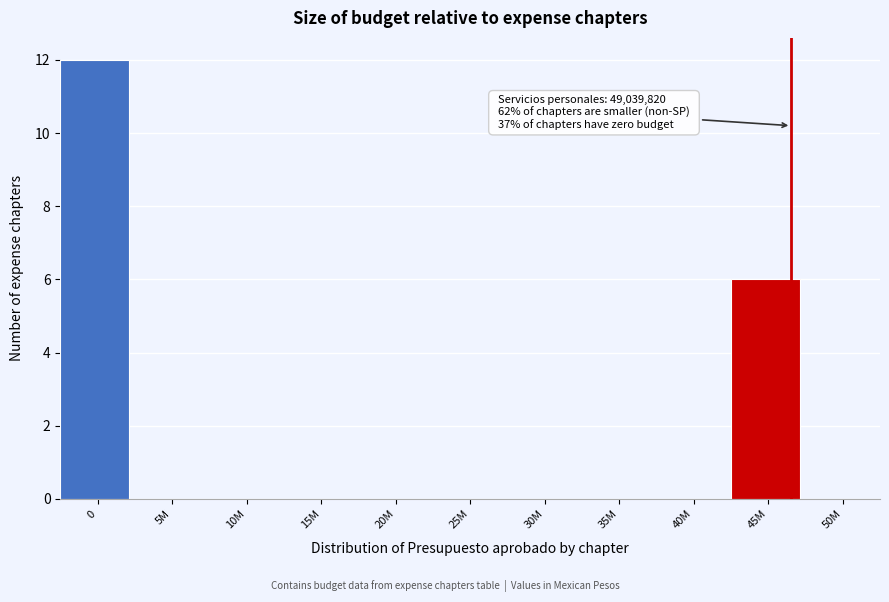

Reading left to right, list all the values displayed in this chart.

0=12	5M=0	10M=0	15M=0	20M=0	25M=0	30M=0	35M=0	40M=0	45M=6	50M=0